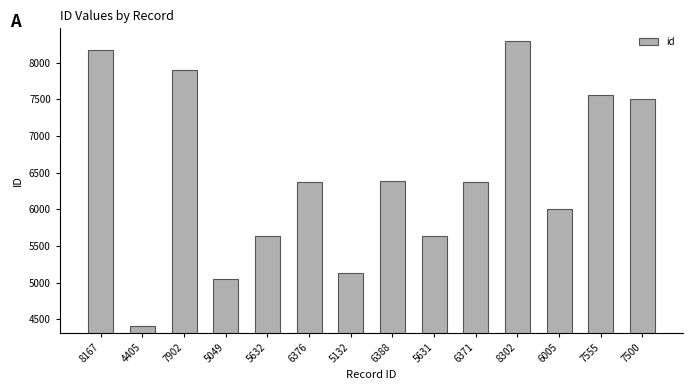

Which category has the lowest value across all series?

4405